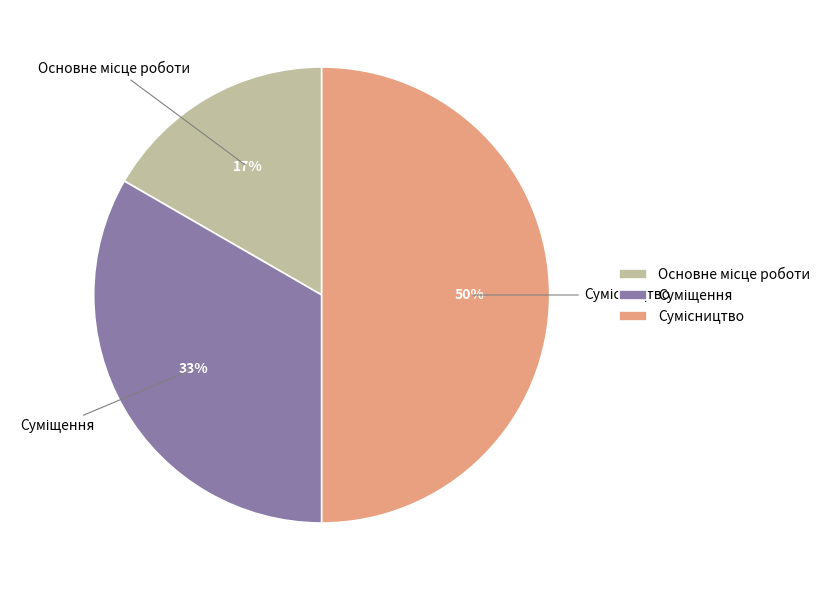

To the nearest percent, what is the average slice percentage?

33%